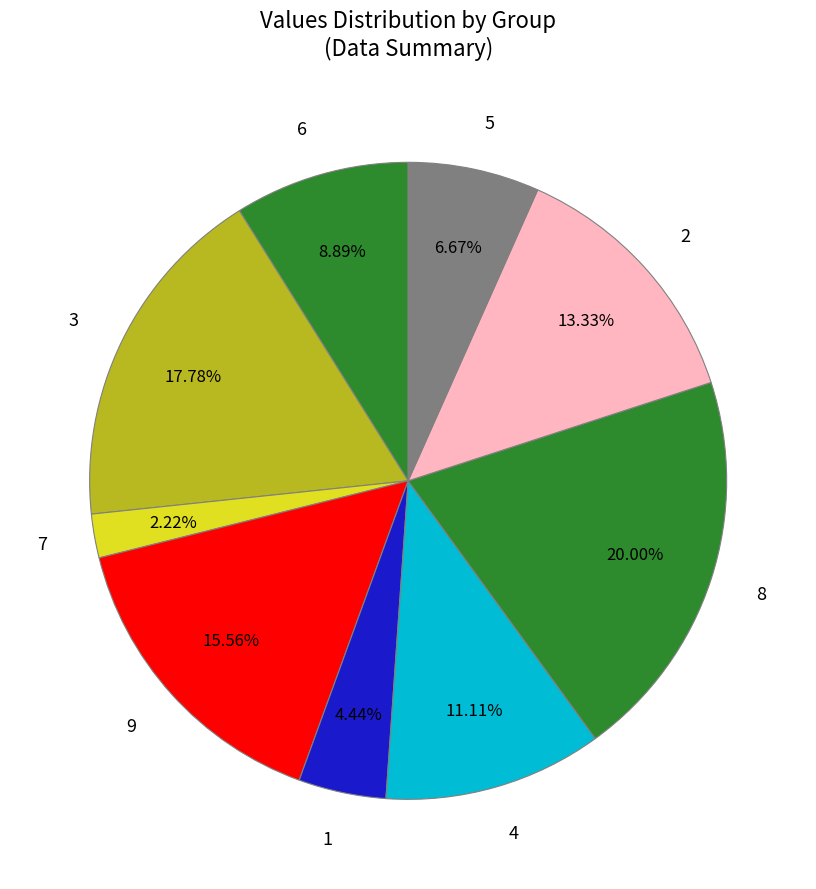

Rank the categories by value from highest to lowest.

8, 3, 9, 2, 4, 6, 5, 1, 7